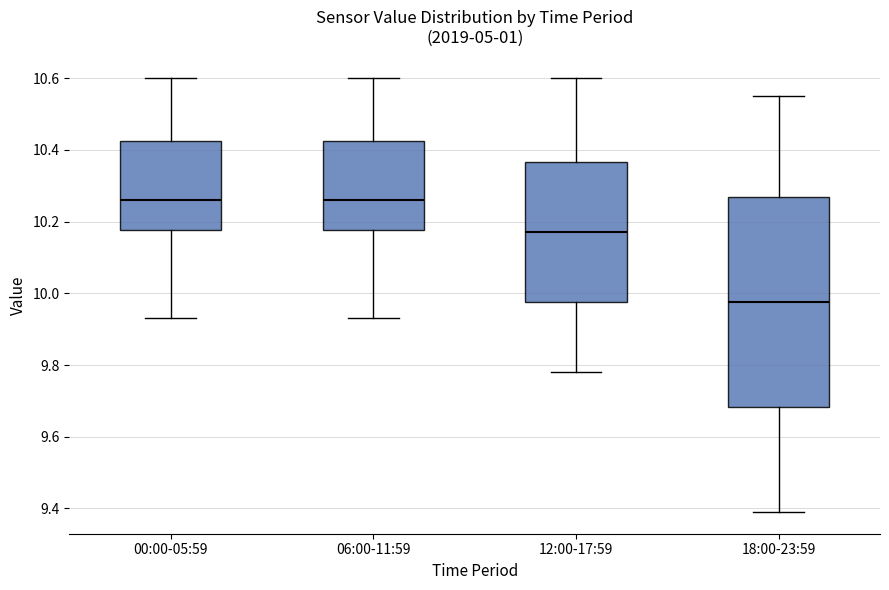

Comparing the boxes themselves (not the whiskers), which one is the tallest?

18:00-23:59